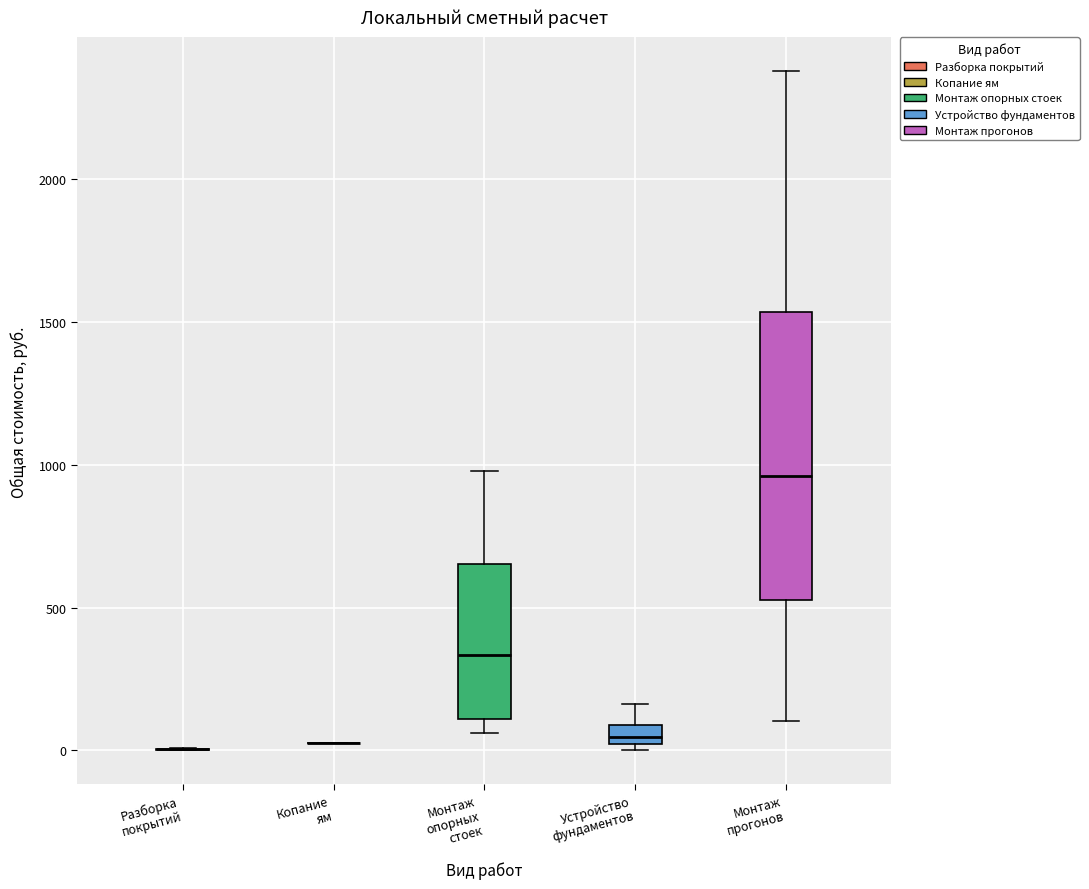

Which box is the tallest, from its lower edge to its upper edge?

Монтаж прогонов